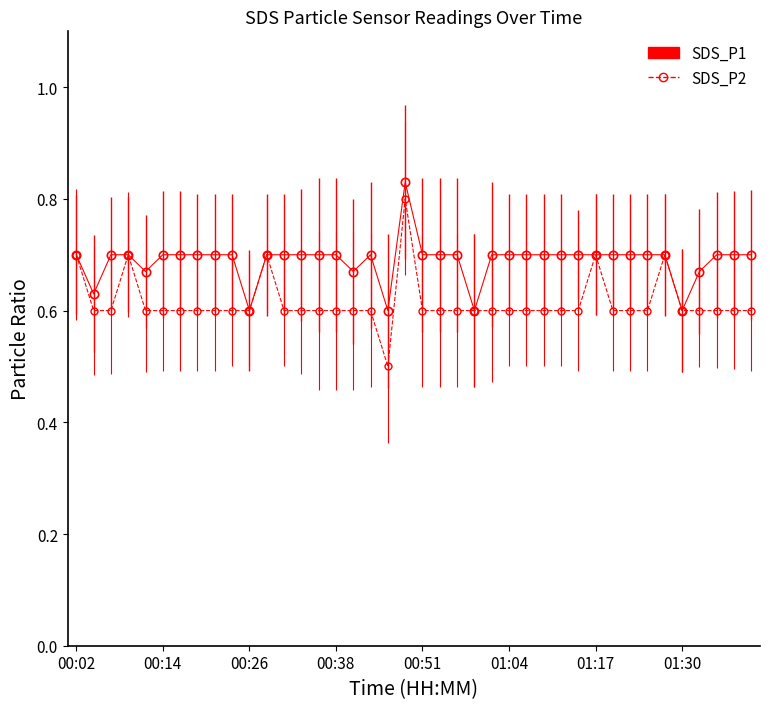

How many SDS_P2 values are between 0 and 1?

40